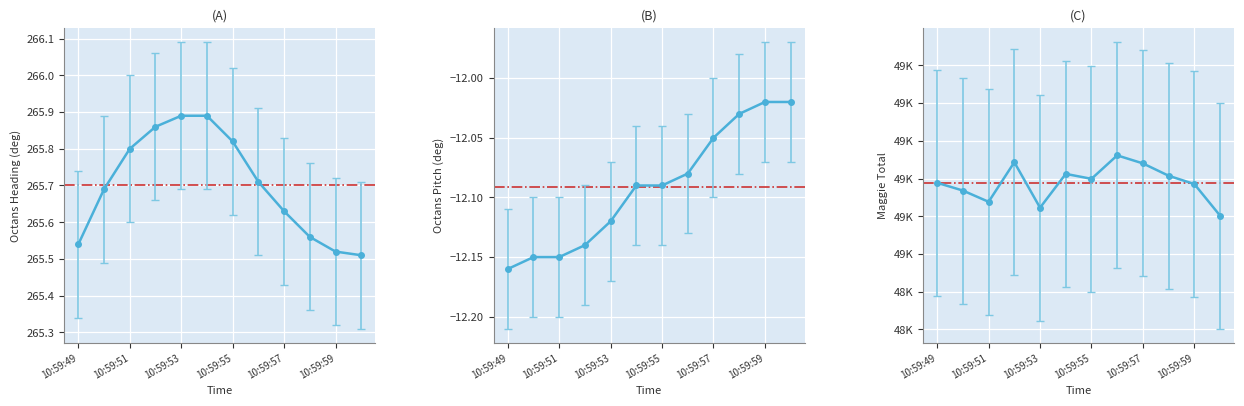

The value of octans_pitch at 11 is -20.8. True or false?

False